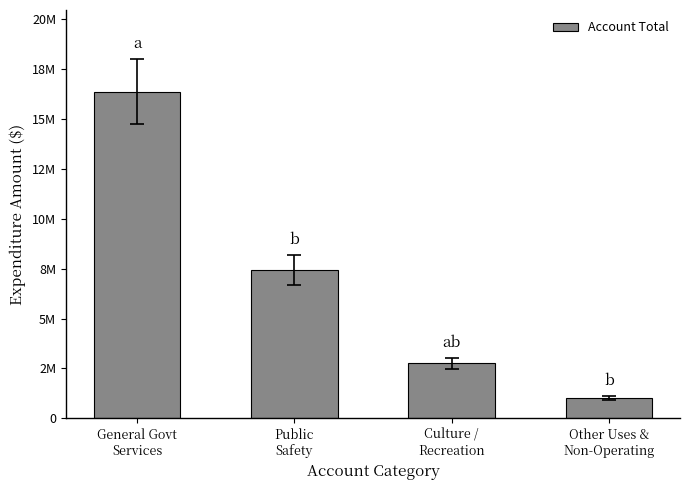

What is the label of the 3rd bar from the left?

Culture /
Recreation